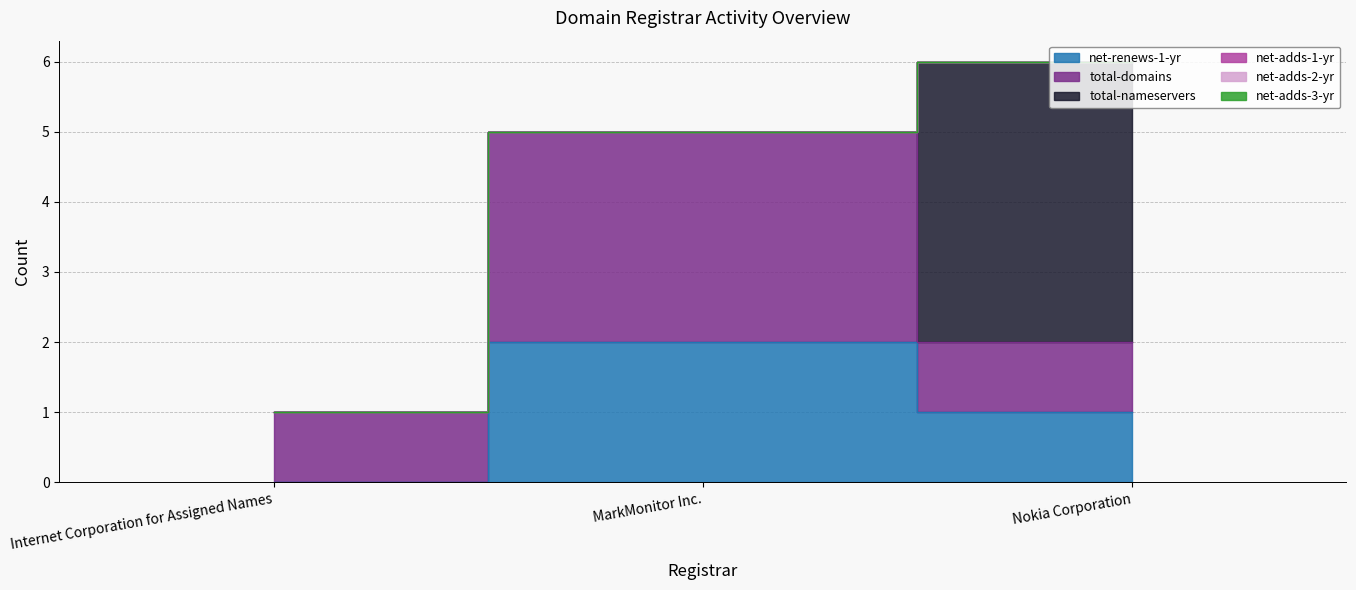

The total-domains series shows 0 at Nokia Corporation. True or false?

False